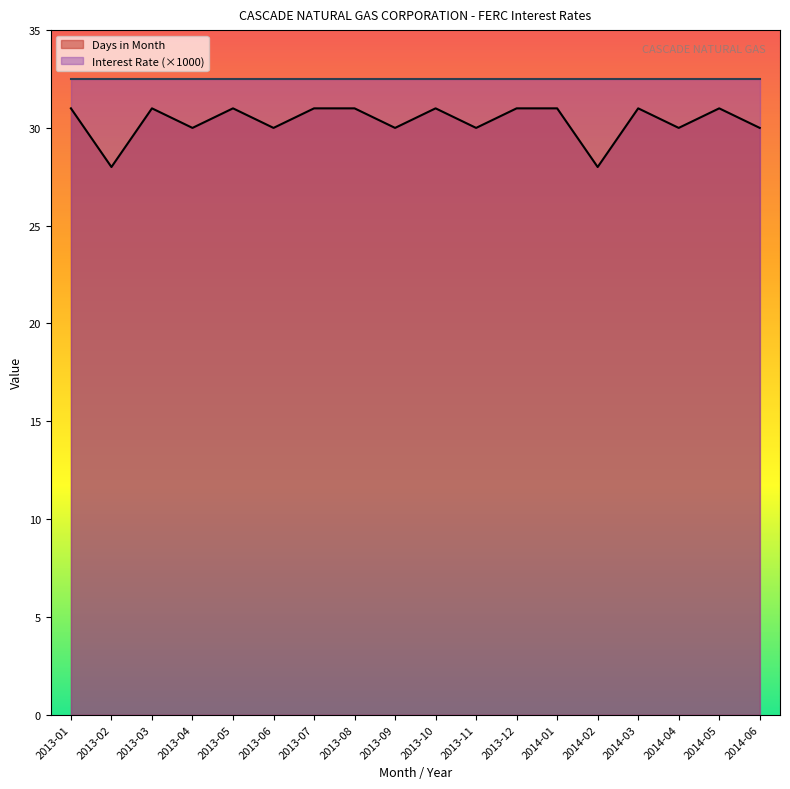

At which label is the value closest to 29?

2013-02